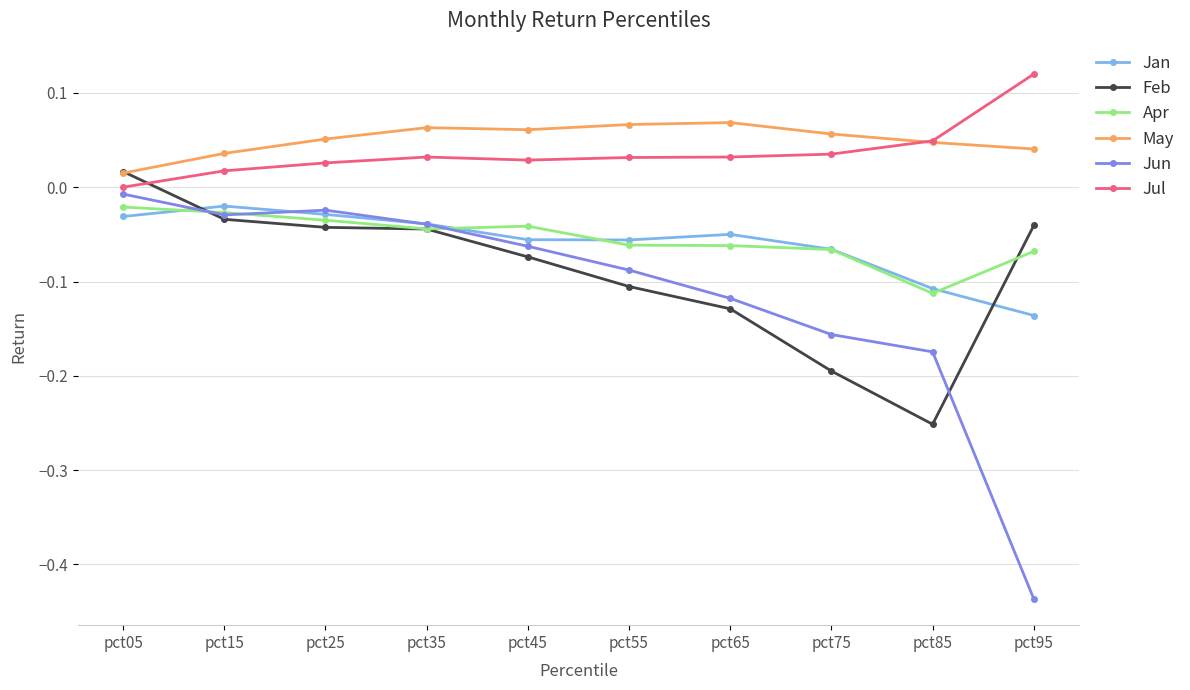

Where is the first local minimum for Jun?

pct15